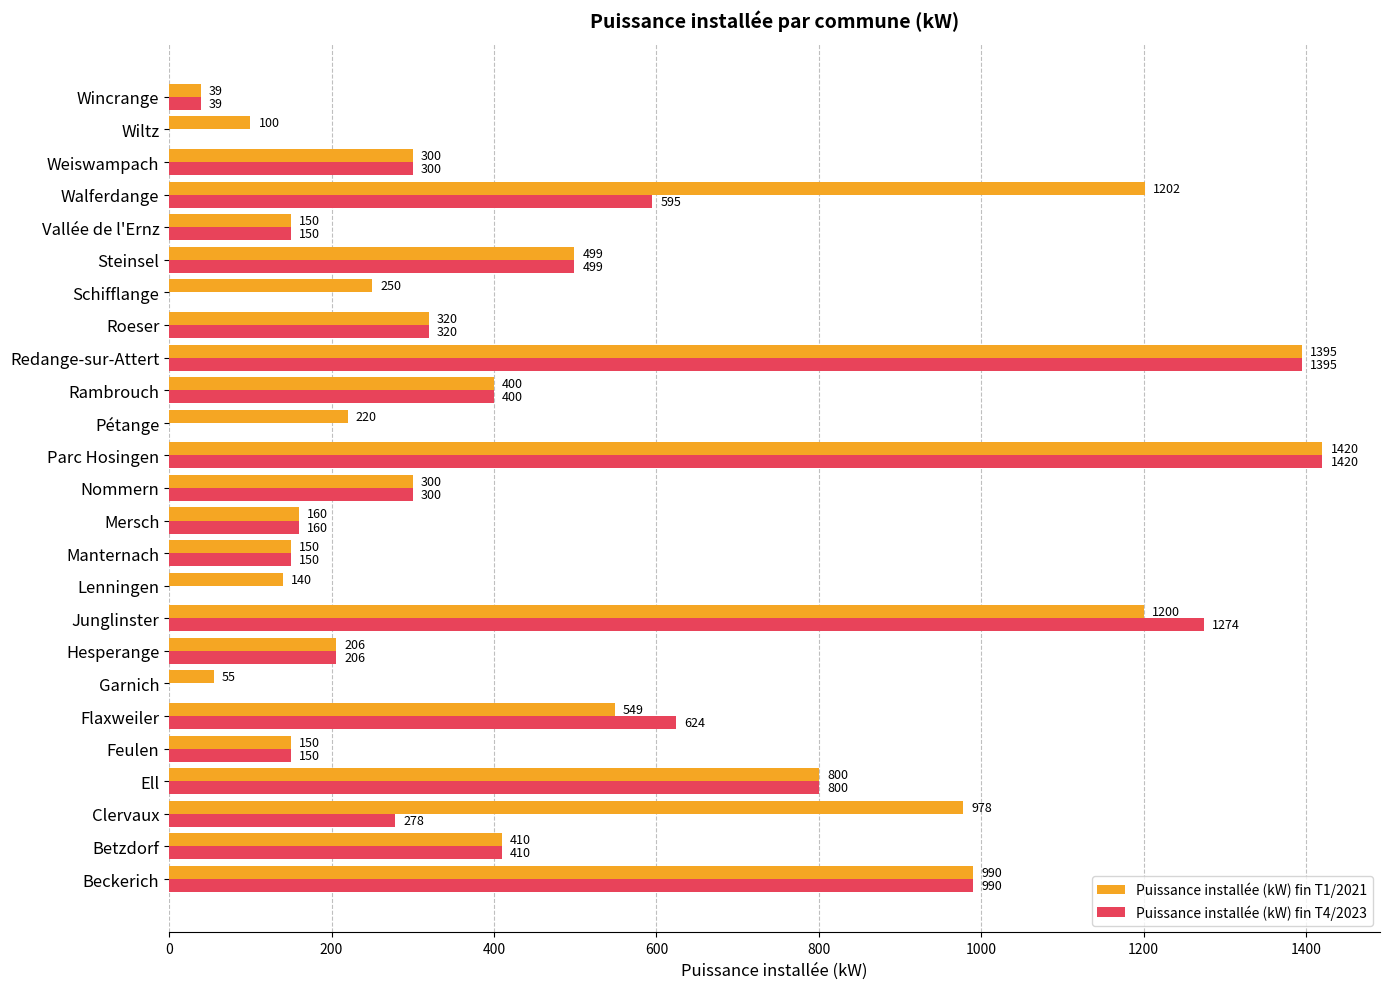

What is the total value across all series at Ell?

1600